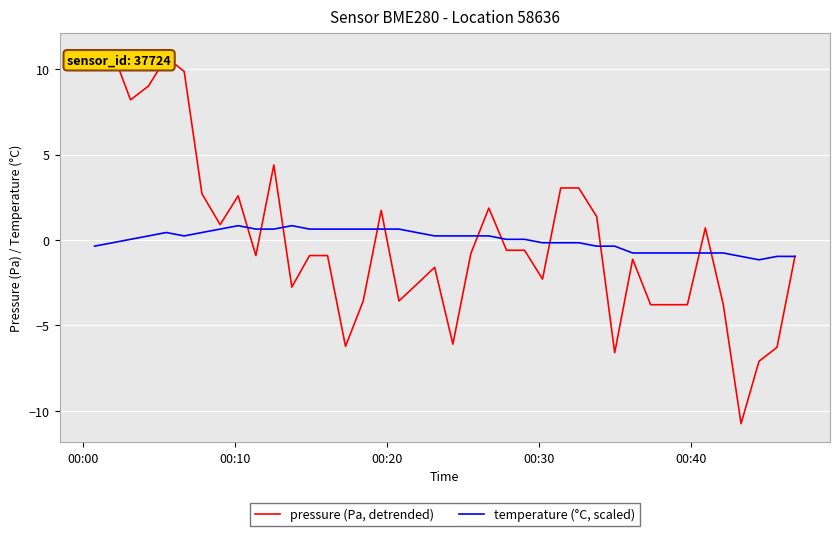

Rank the series by their maximum value, from lowest to highest.

temperature (°C, scaled), pressure (Pa, detrended)